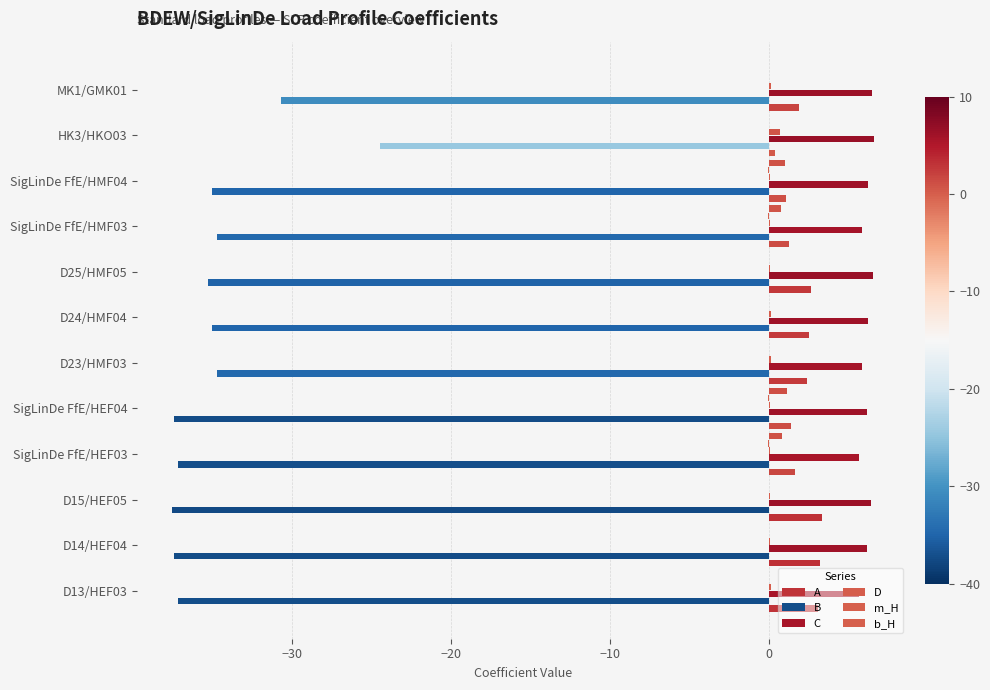

How many series are shown in this chart?

6